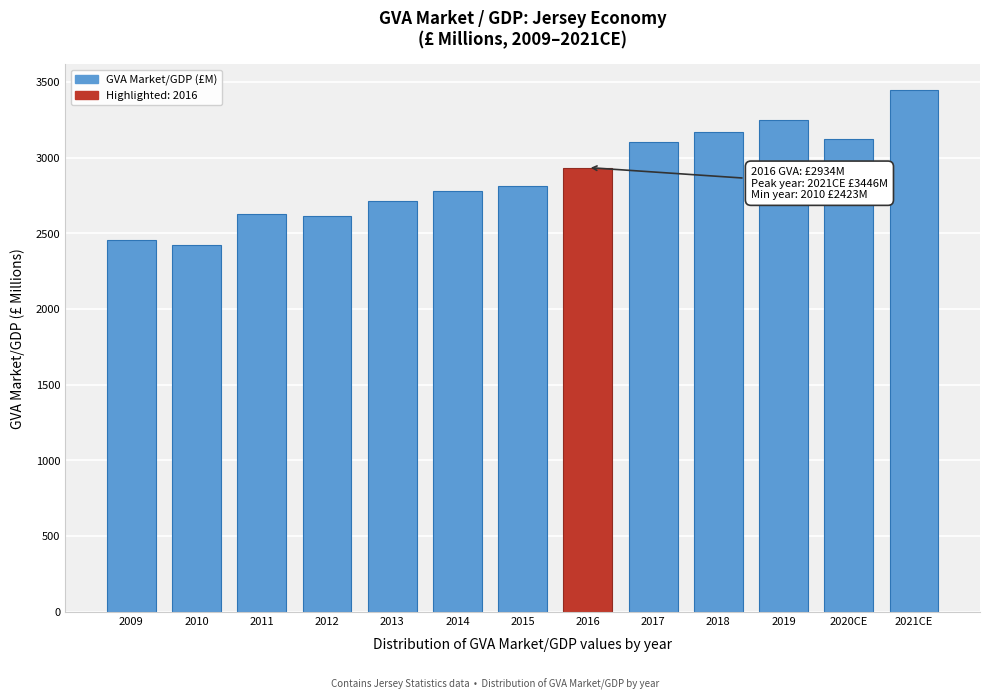

Reading right to left, what are all the values shown in this chart?

3445.7	3125.4	3248.1	3169.6	3100.9	2934.4	2815.6	2779.4	2715.3	2614.7	2629.4	2423.1	2457.5